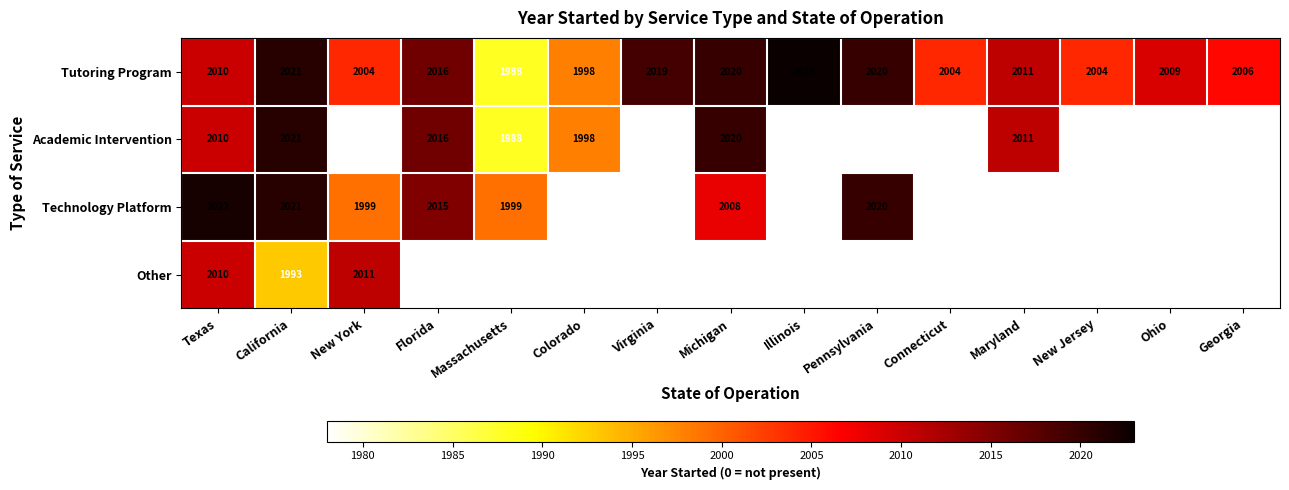

The Tutoring Program series shows 1998 at Colorado. True or false?

True